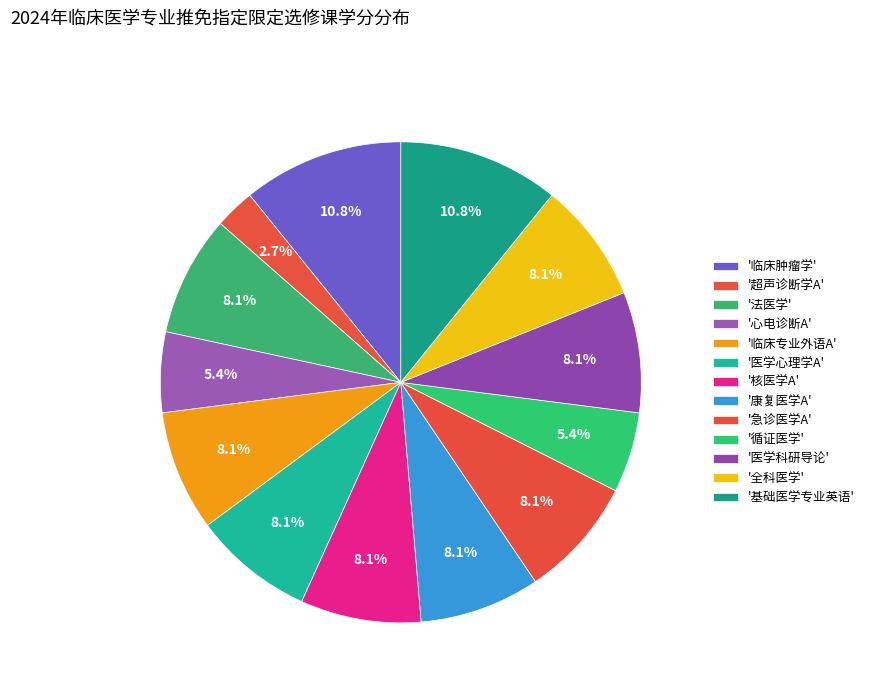

Which slice is the smallest?

超声诊断学A